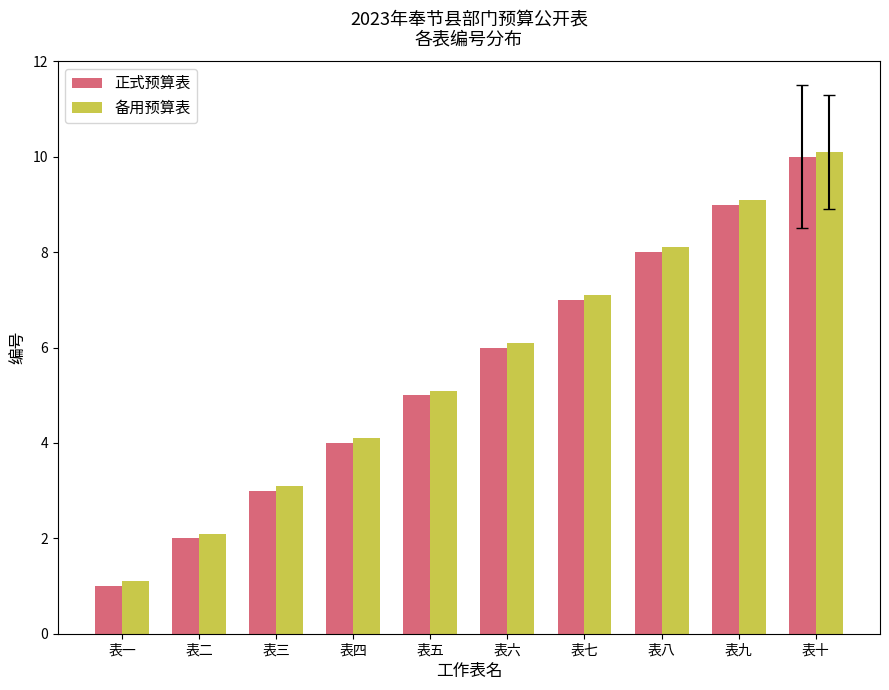

The 正式预算表 series shows 9.9 at 表七. True or false?

False